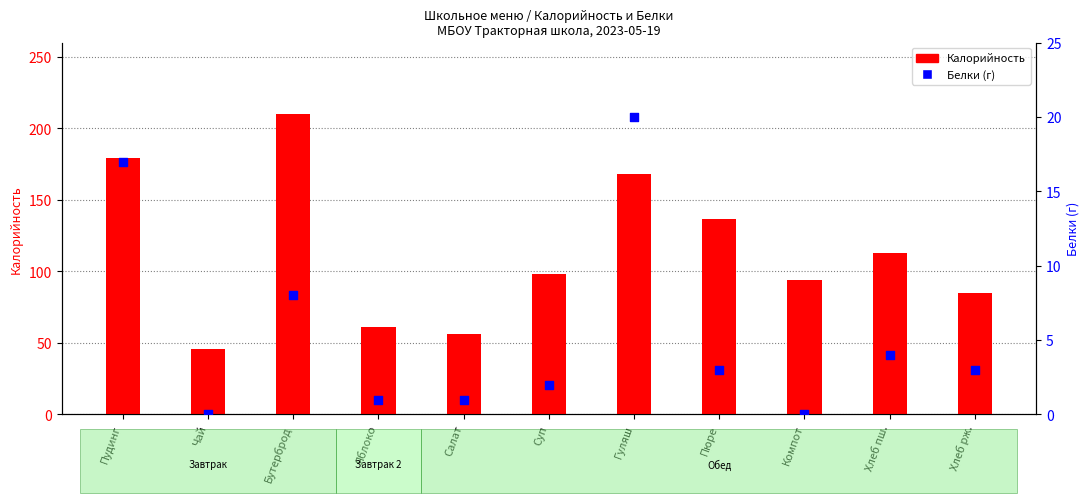

Which series has the largest total across all categories?

Калорийность